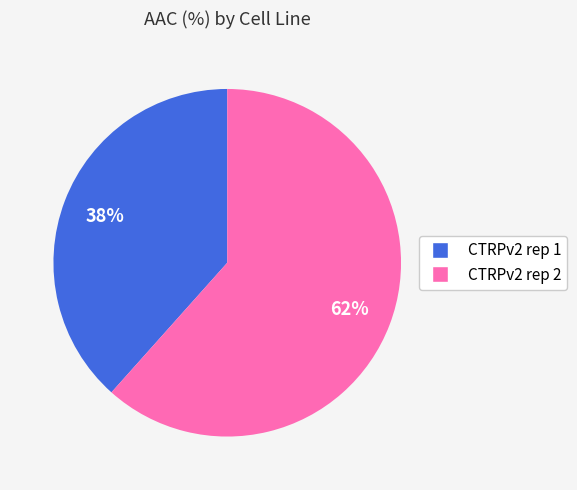

Which slice represents more than half of the pie?

CTRPv2 rep 2